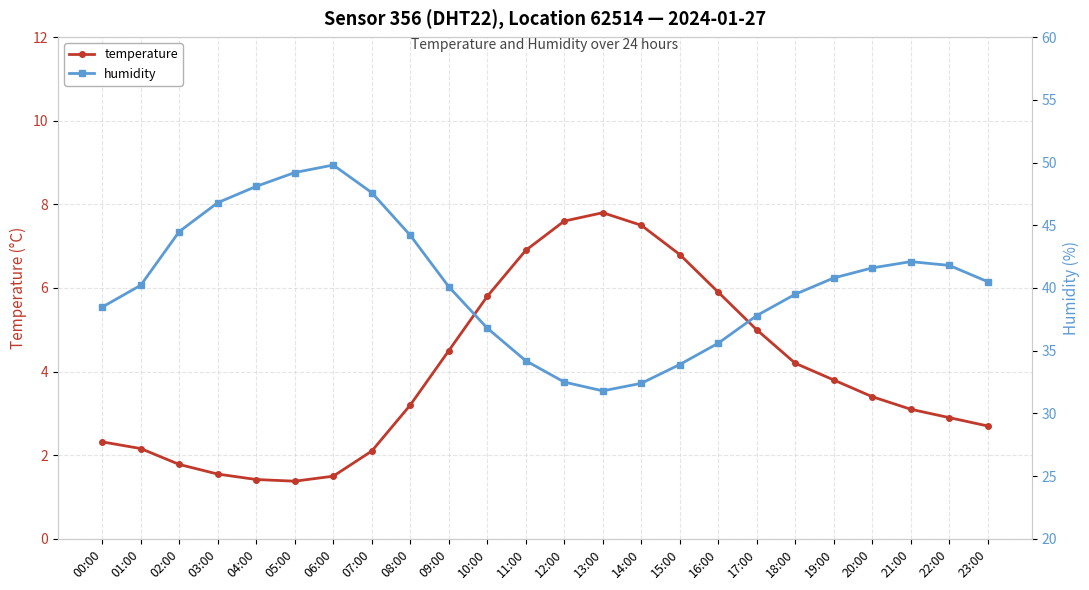

Rank the series by their maximum value, from lowest to highest.

temperature, humidity